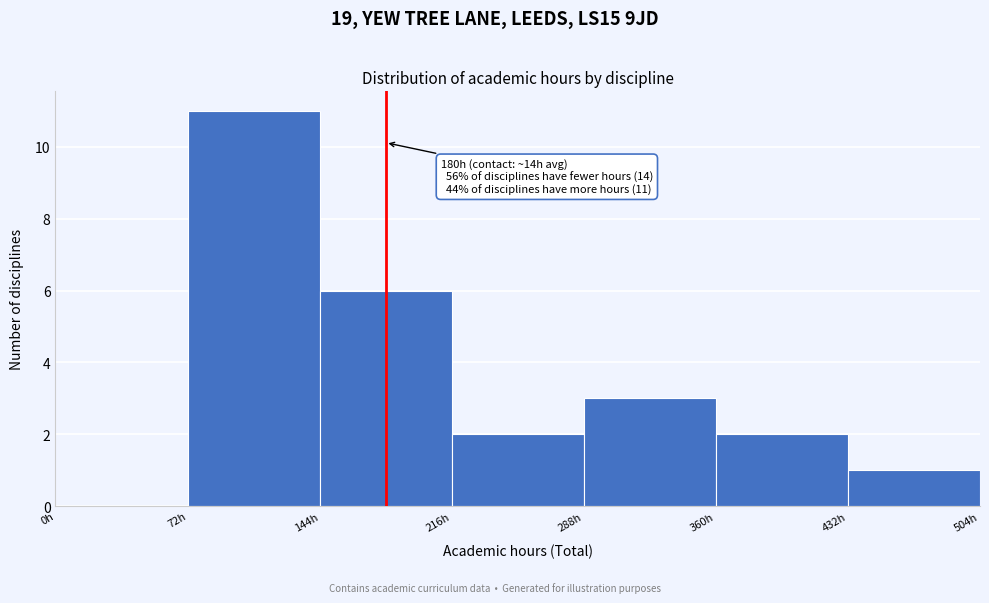

Which range on the x-axis has the tallest bar?

72 to 144